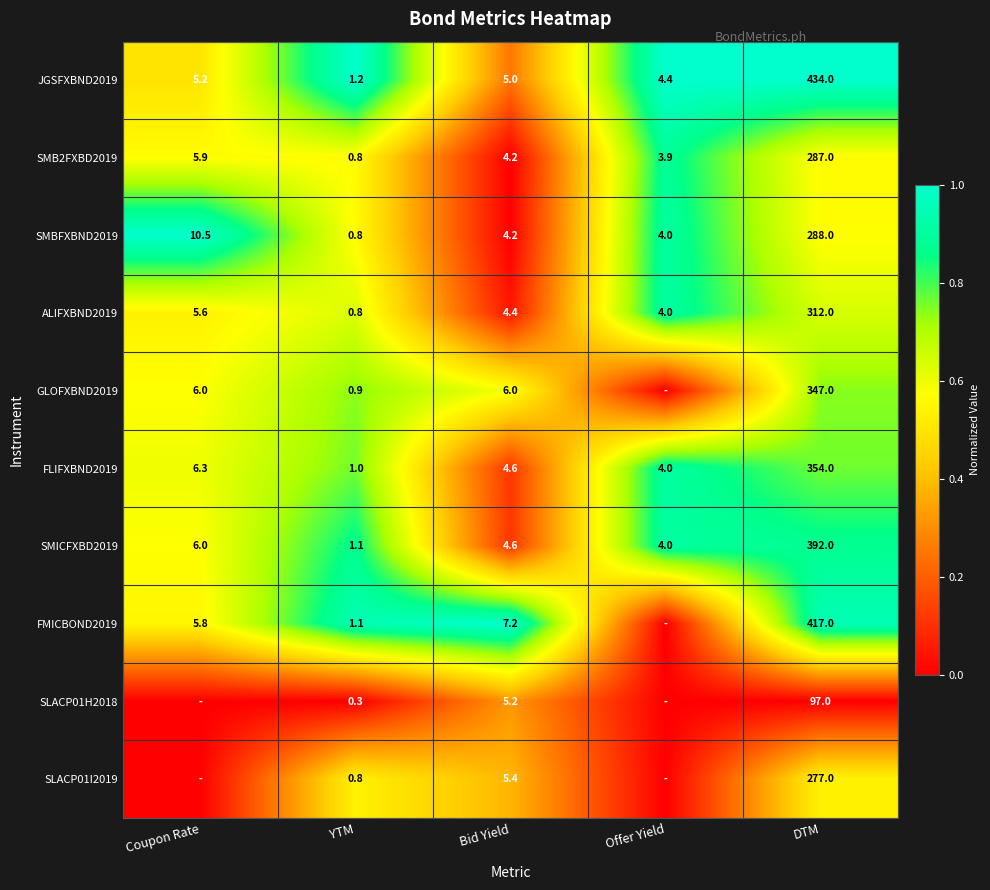

At which label does FLIFXBND2019 reach its minimum?

YTM